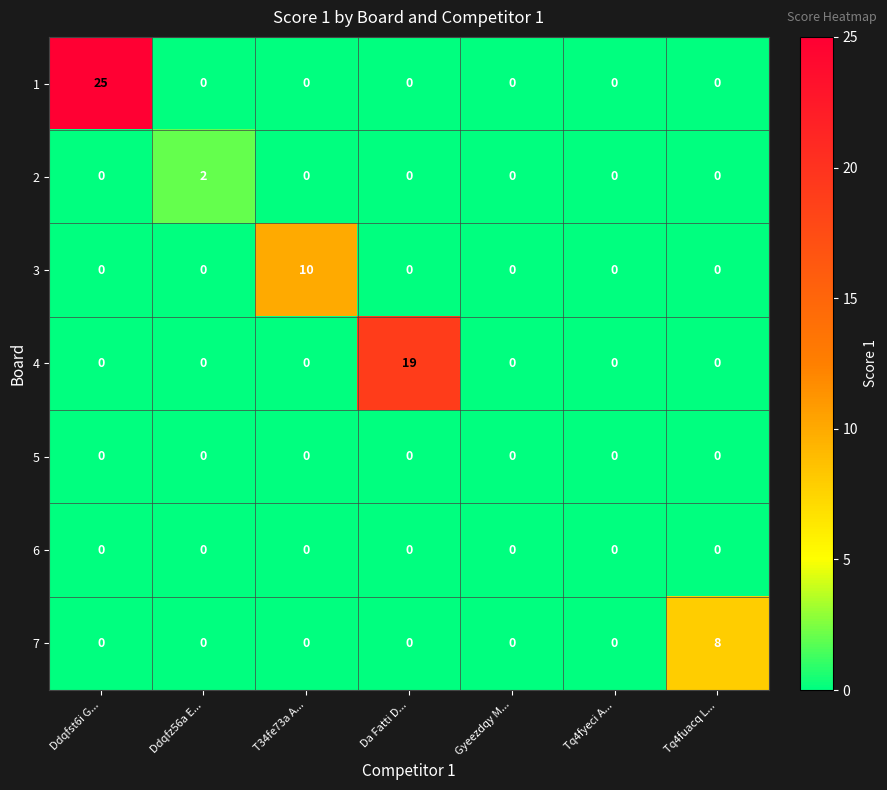

What is the maximum value shown in the chart?

25